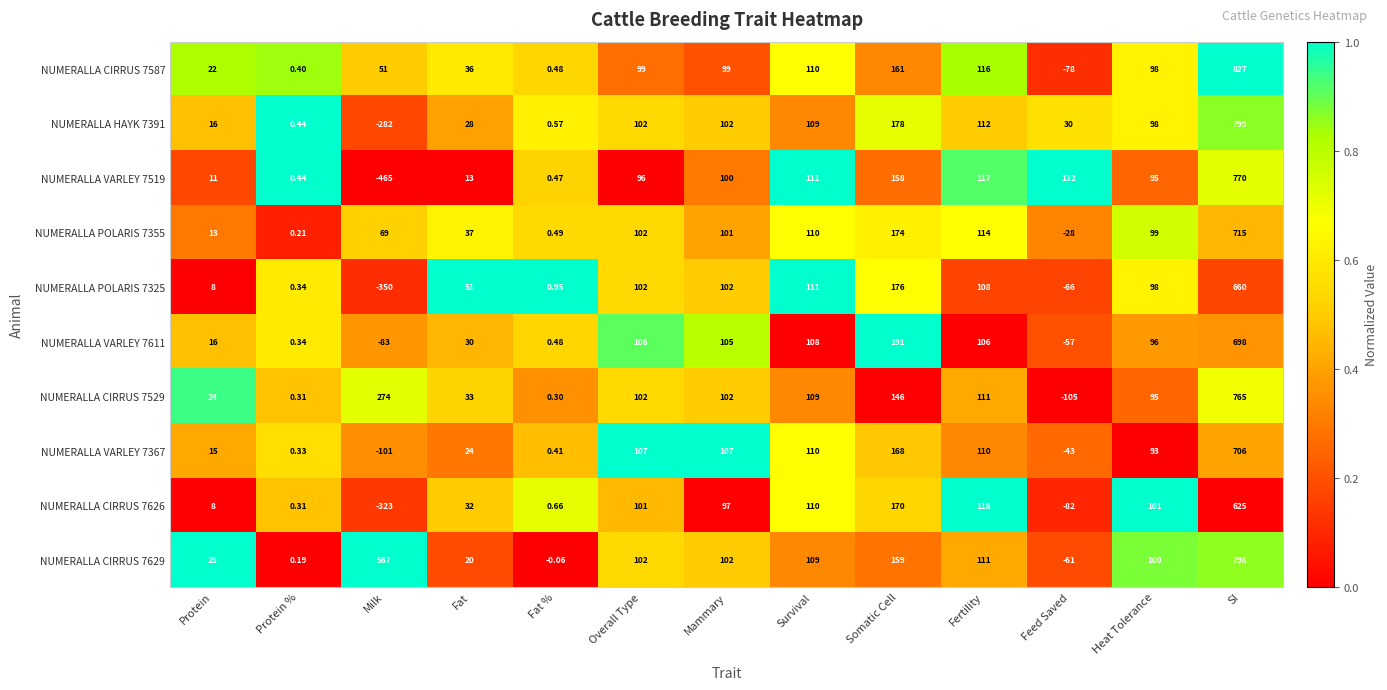

What is the spread (max minus min) of values at Protein?

17.0